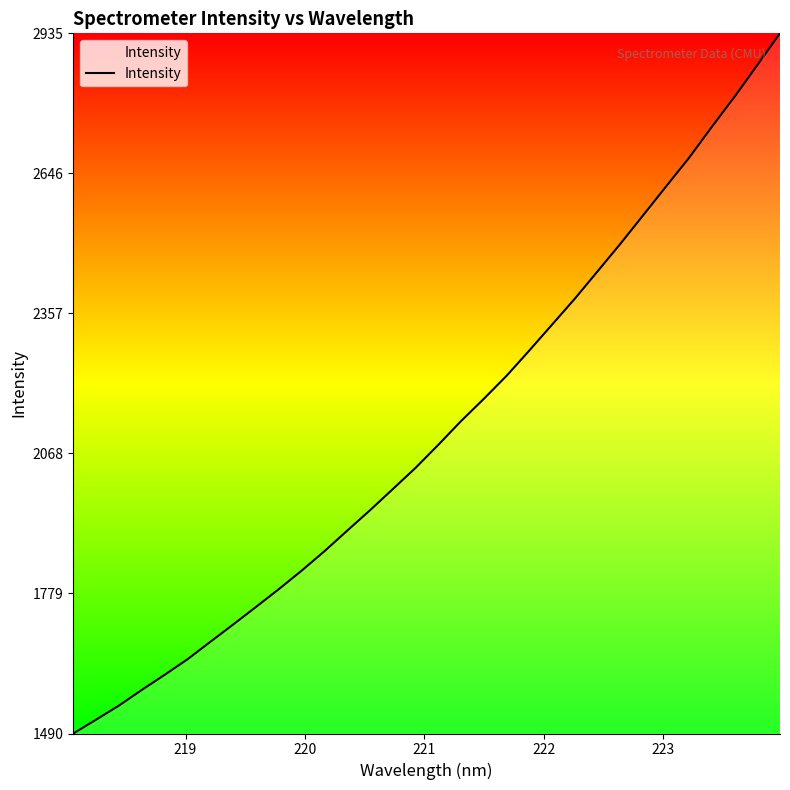

What is the smallest value displayed?

1490.0